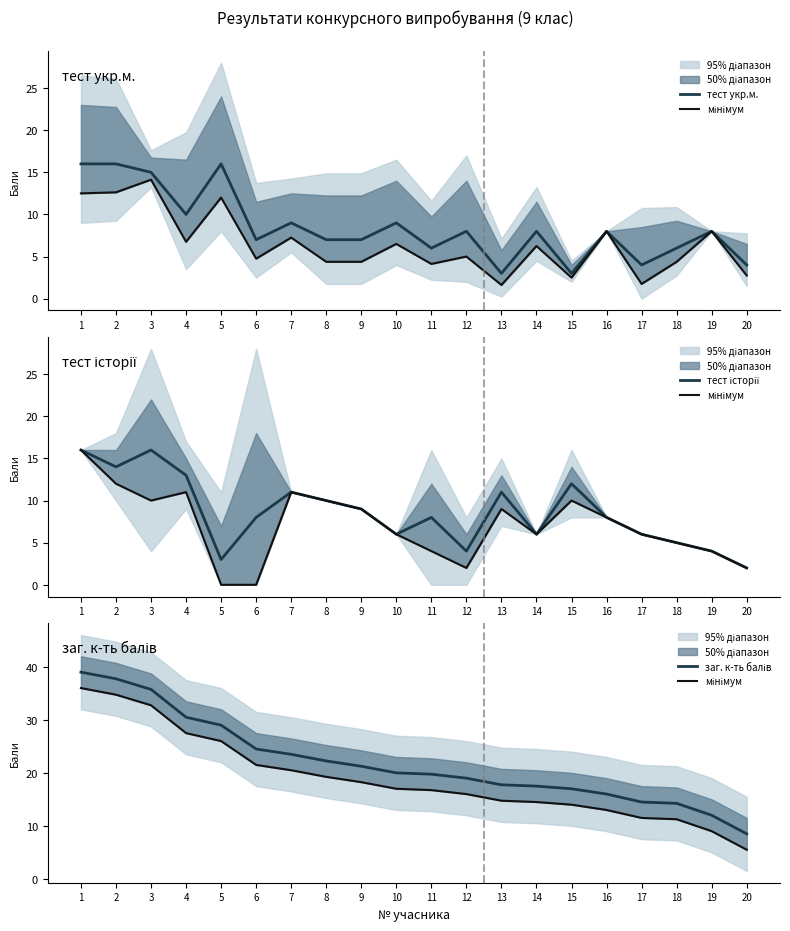

How many interior local peaks does the тест укр.м. series have?

7